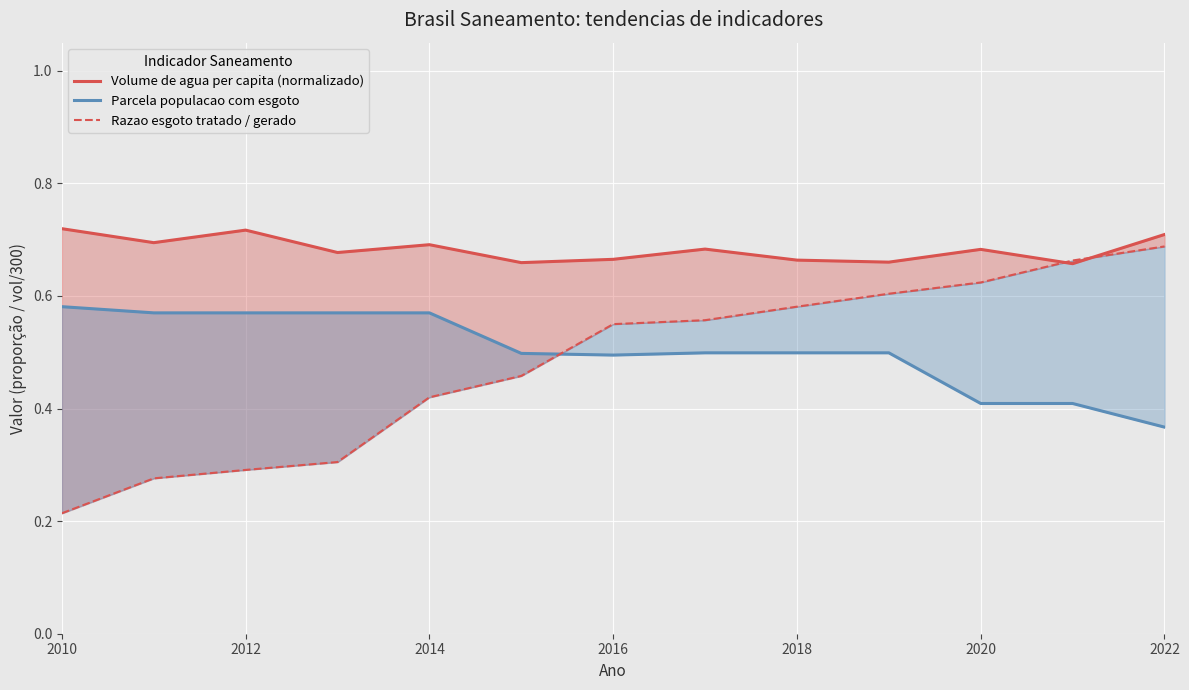

Which series has the widest spread of values?

Razao esgoto tratado / gerado